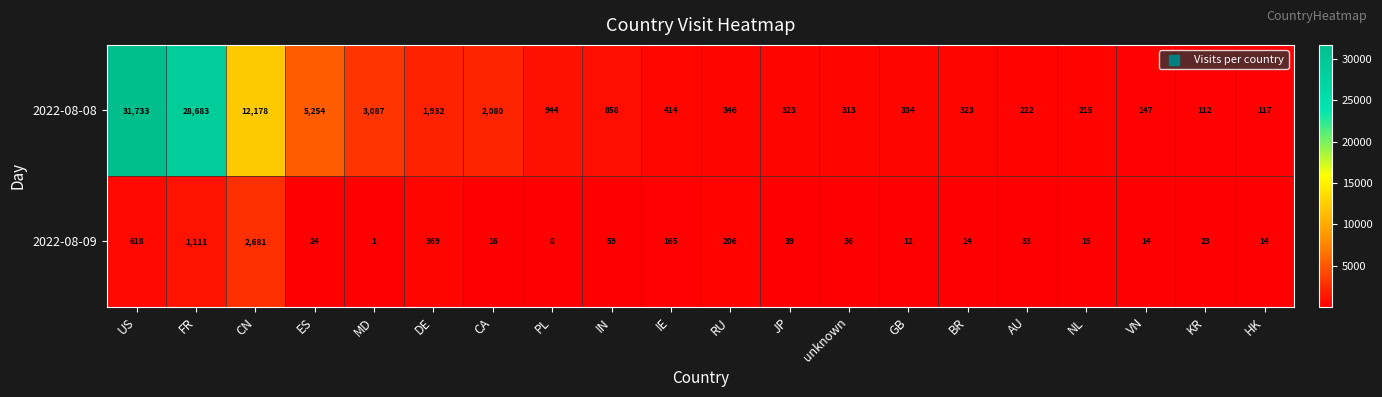

Which label corresponds to the smallest value in the chart?

MD